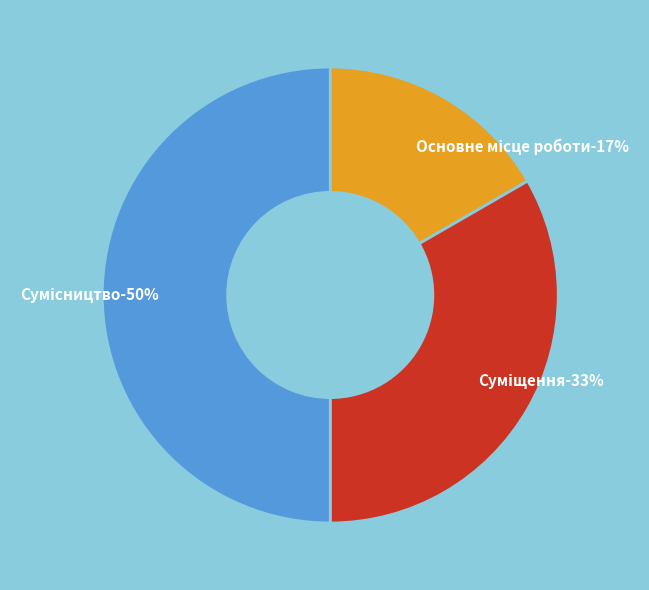

To the nearest percent, what is the difference between the Сумісництво and Суміщення slice percentages?

17%